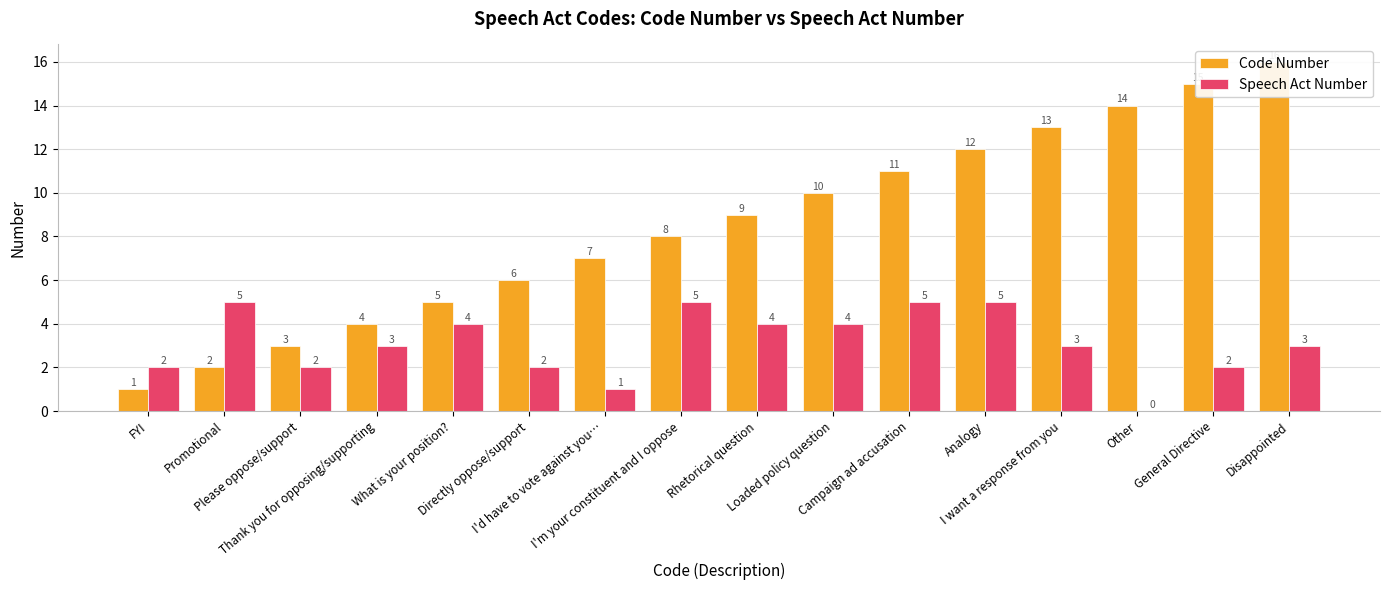

What is the label of the 11th bar from the left?

Campaign ad accusation